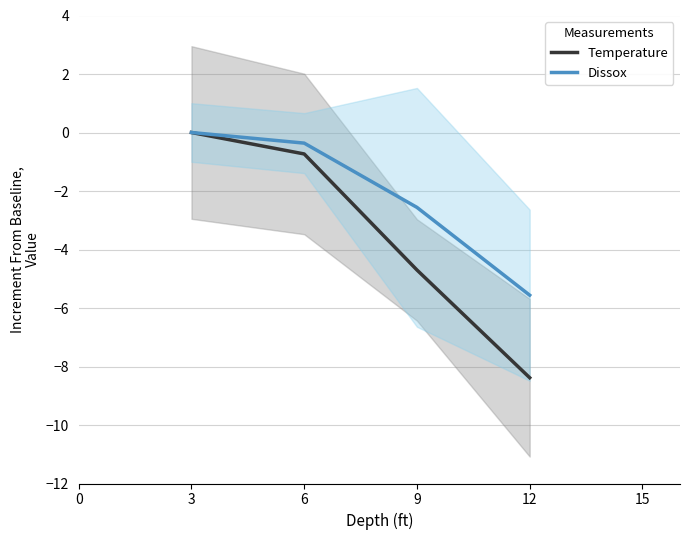

Count the number of categories in the chart.

4